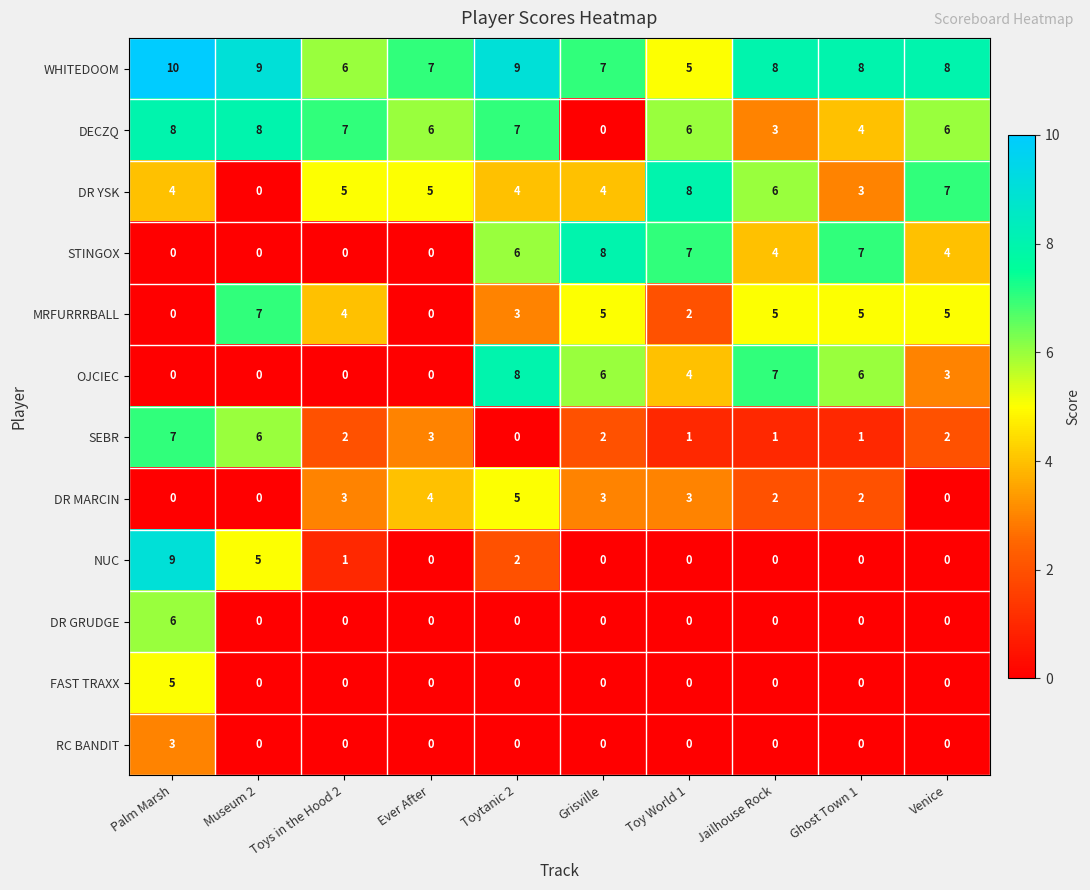

At which label does OJCIEC first exceed 4?

Toytanic 2